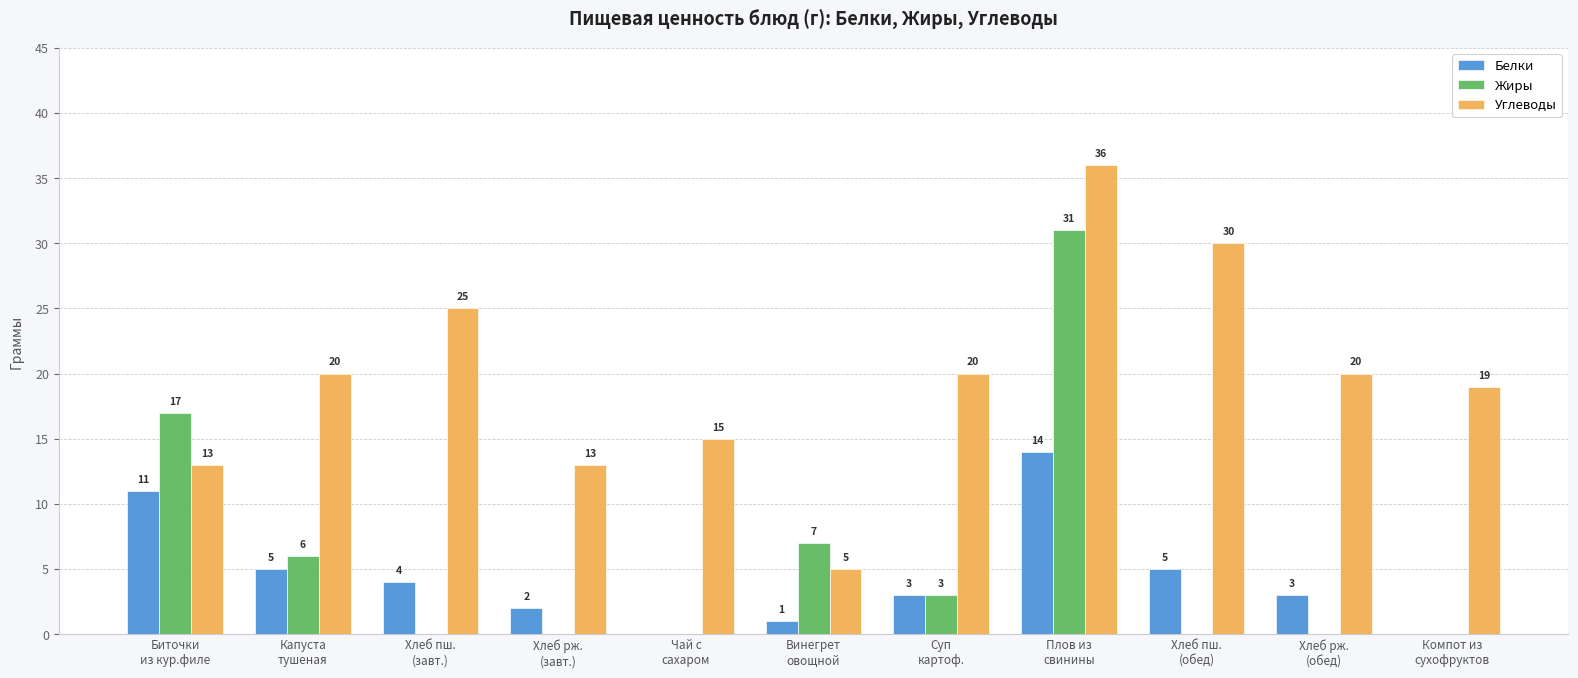

At which category is the sum across all series the highest?

Плов из
свинины